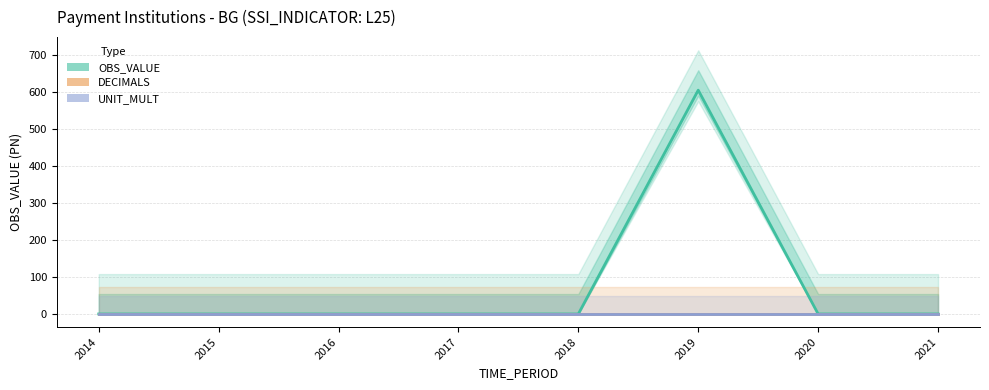

What is the maximum value shown in the chart?

606.1